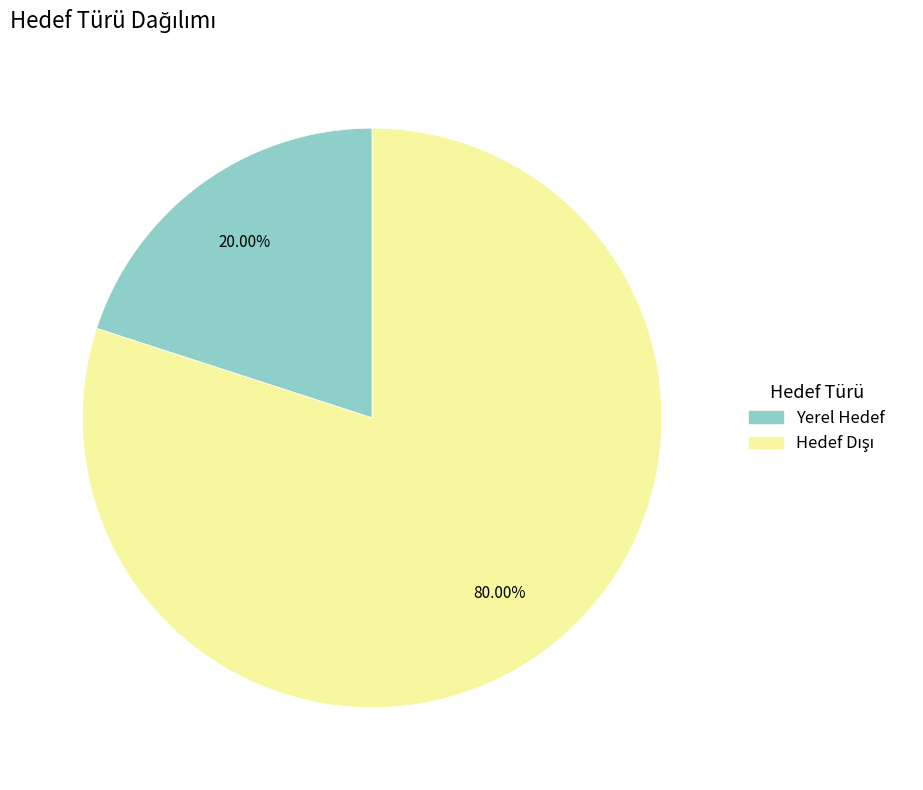

What is the smallest slice in the pie chart?

Yerel Hedef